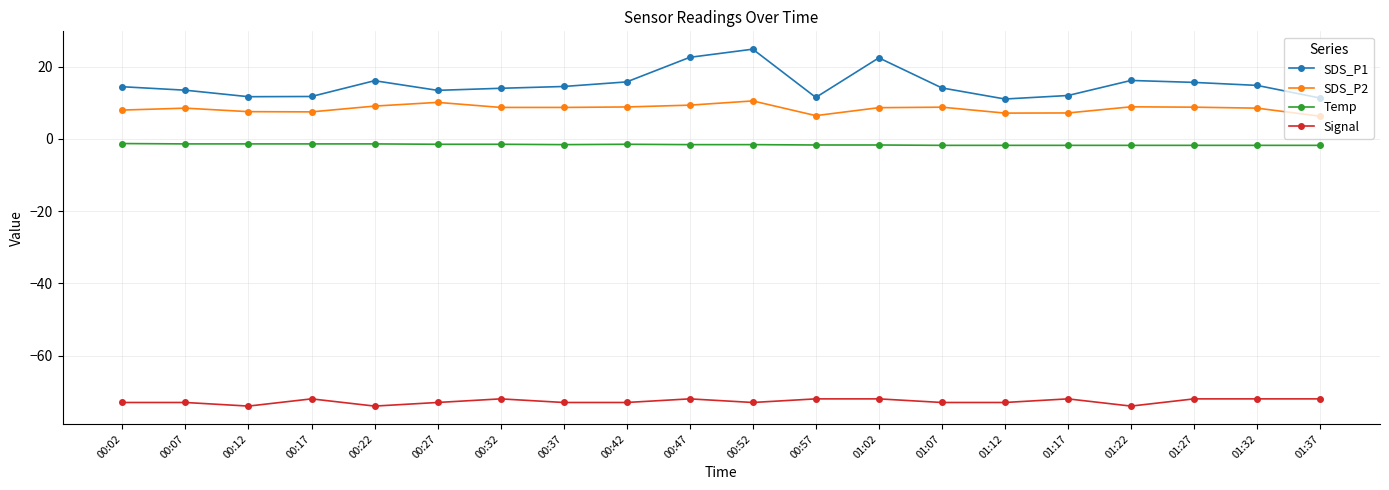

Rank the series by their maximum value, from lowest to highest.

Signal, Temp, SDS_P2, SDS_P1